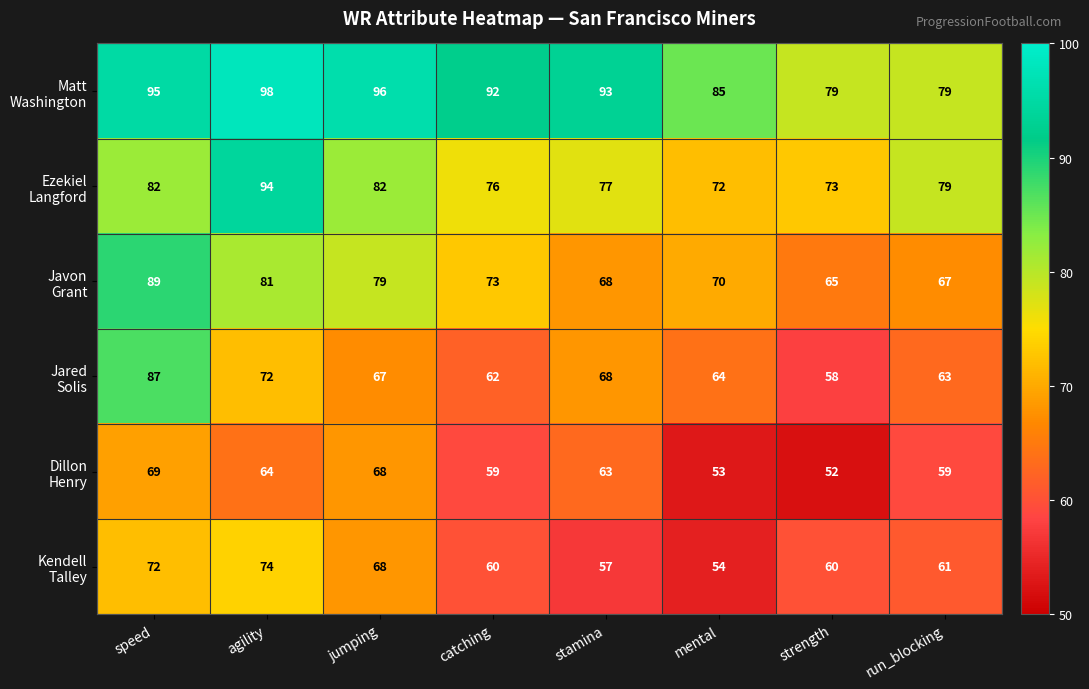

At which category is the sum across all series the highest?

speed